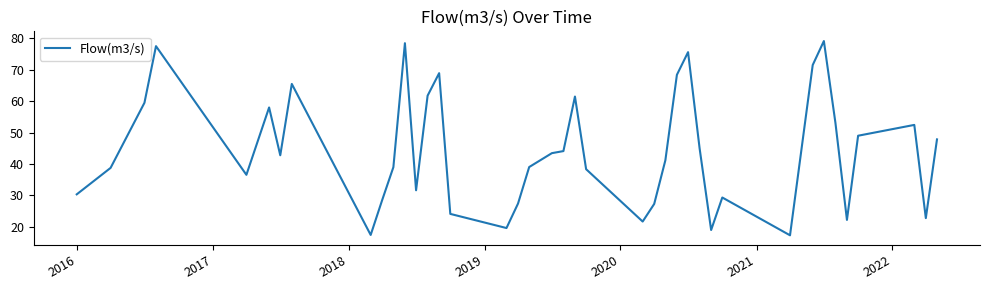

What is the minimum value shown in the chart?

17.3